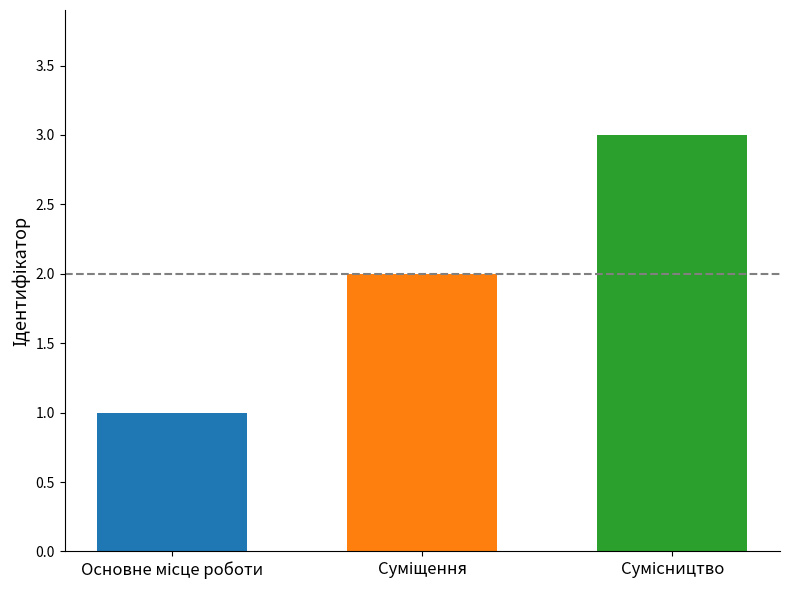

Are the bars horizontal?

No